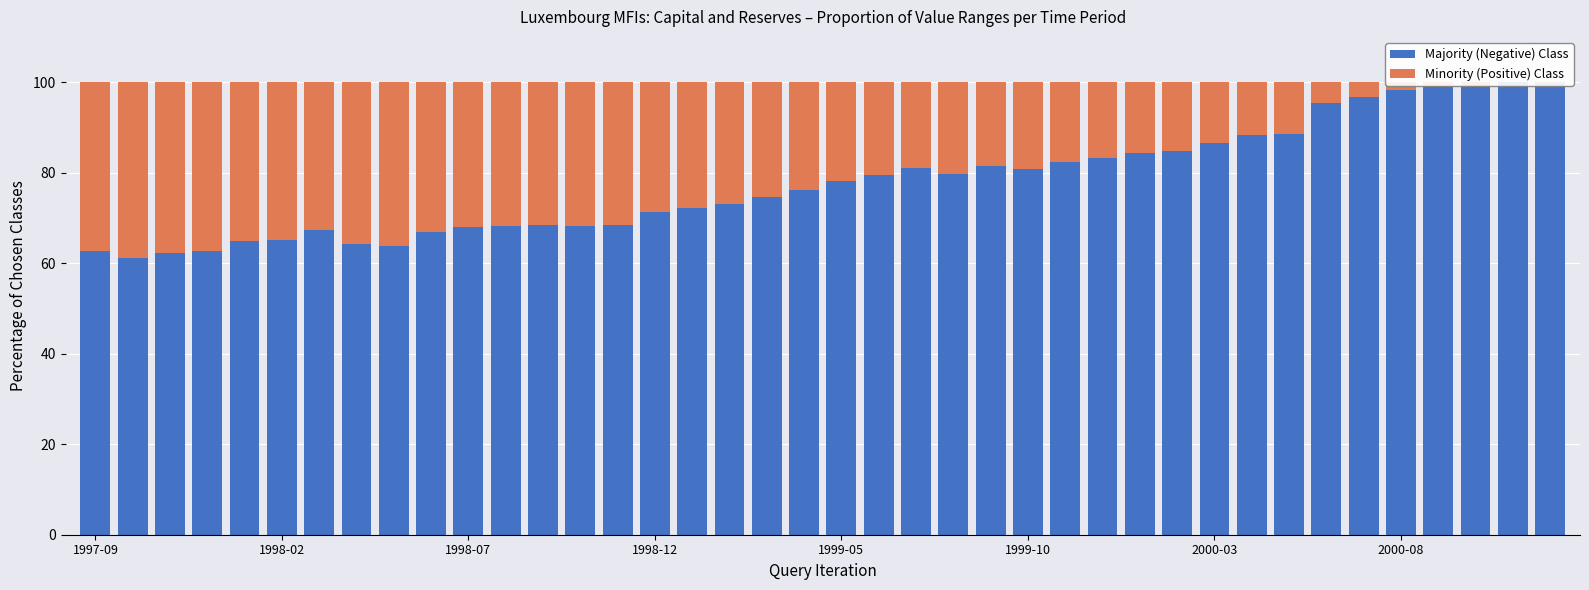

Is it true that Minority (Positive) Class equals 13.5 at 2000-03?

True